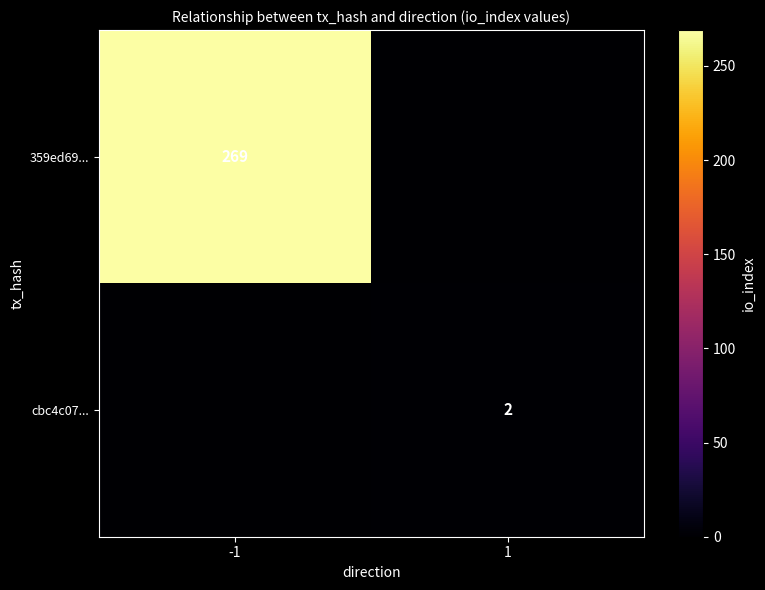

The cbc4c07... series shows 2 at 1. True or false?

True